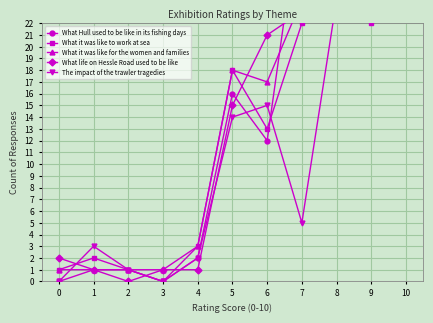

List the labels in order of What it was like to work at sea value, smallest first.

3, 0, 2, 1, 4, 6, 5, 7, 9, 8, 10